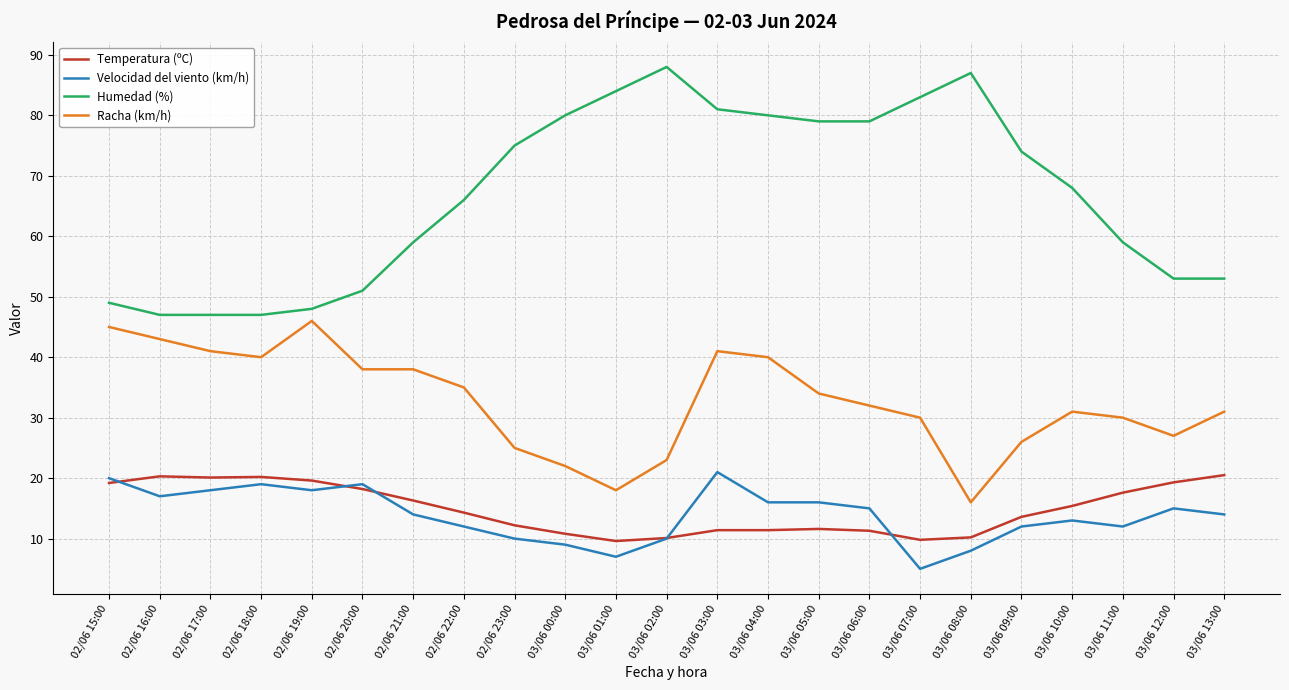

What is the maximum value for Temperatura (ºC)?

20.5